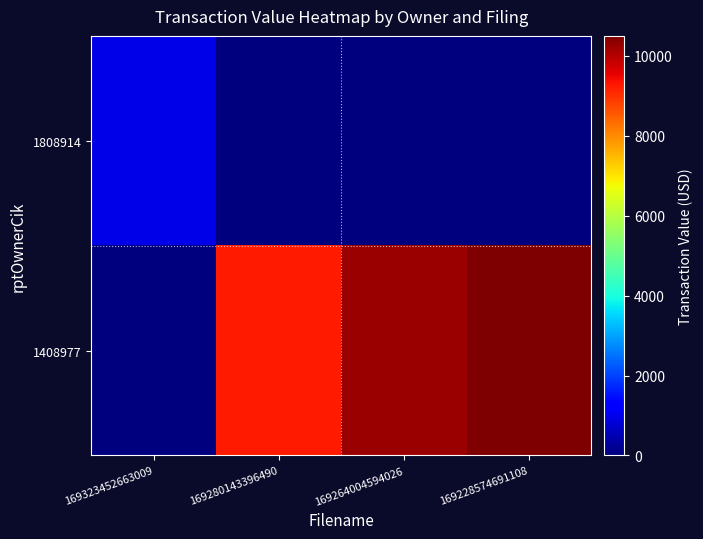

Which has a higher value, 169280143396490 or 169228574691108?

169280143396490